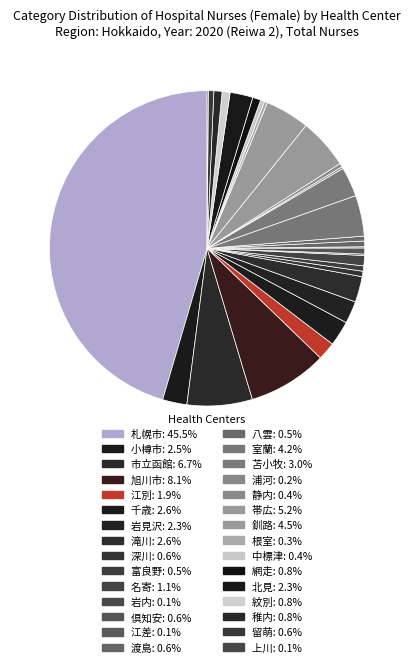

How many segments does this pie chart have?

30